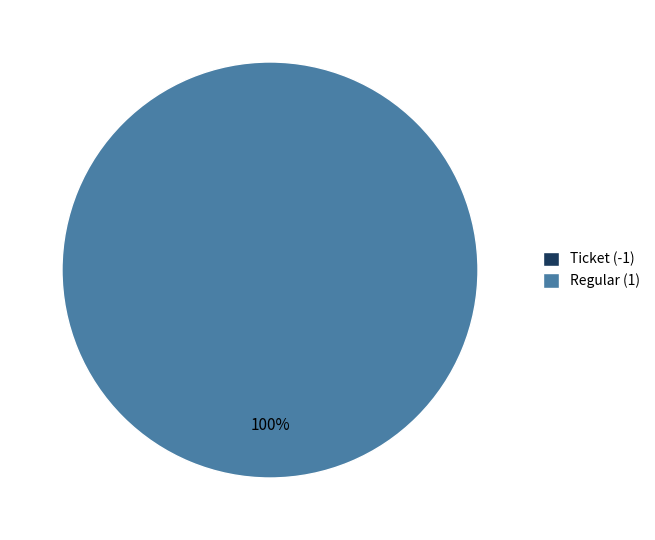

The Regular (1) slice represents 100% of the pie. True or false?

True